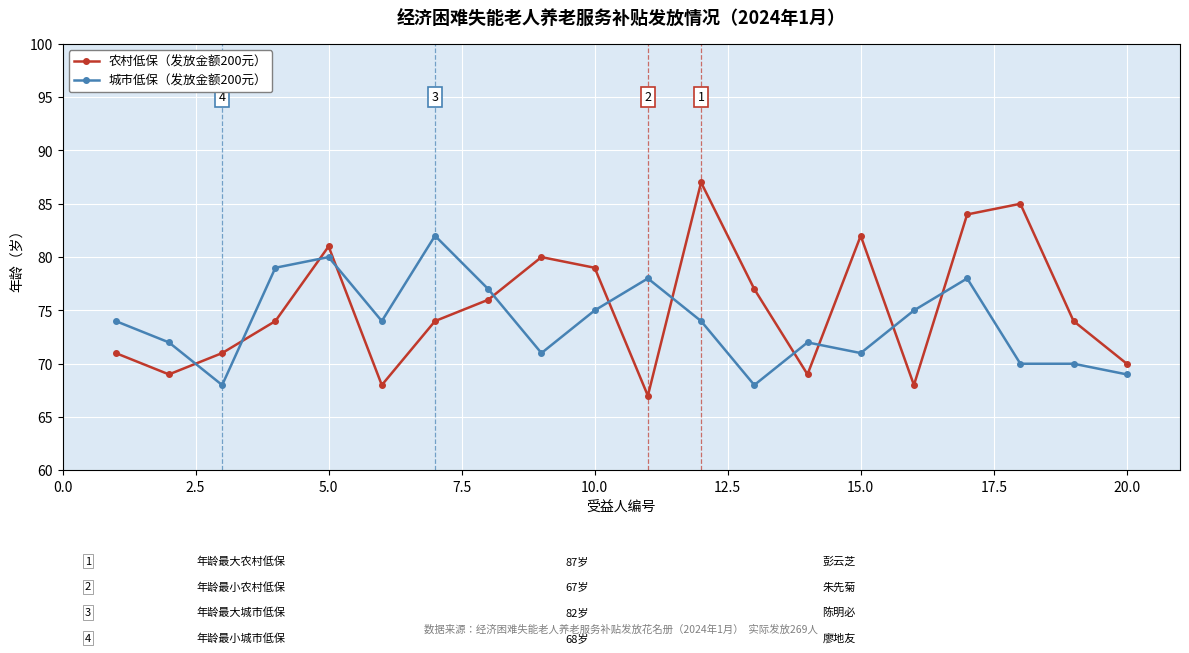

What is the value of the 农村低保（发放金额200元） point at the 5th from the left?

81